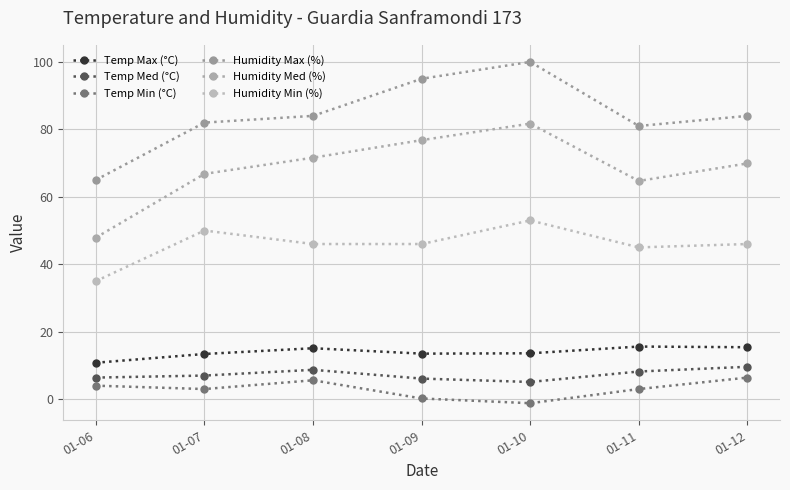

How many categories are shown in the chart?

7